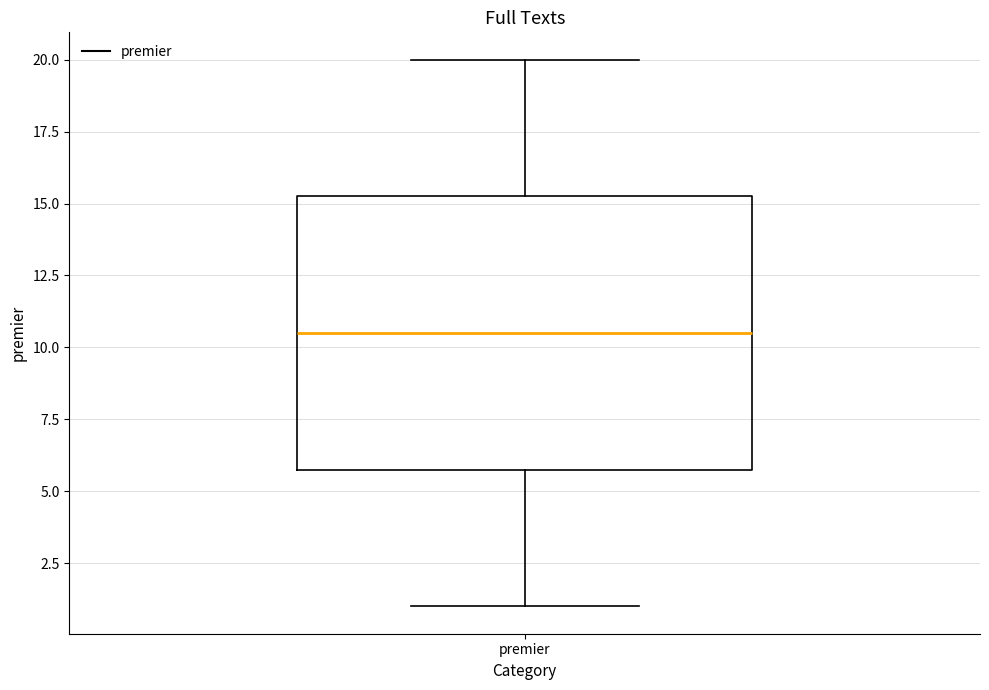

Read this box plot against the y-axis: the position of the median line, the range covered by the box, and the ends of both whiskers. The values are not printed on the chart, so give them approximately, as read against the axis.

median 10.5, box 6.0 to 15.5, whiskers 1.0 to 20.0